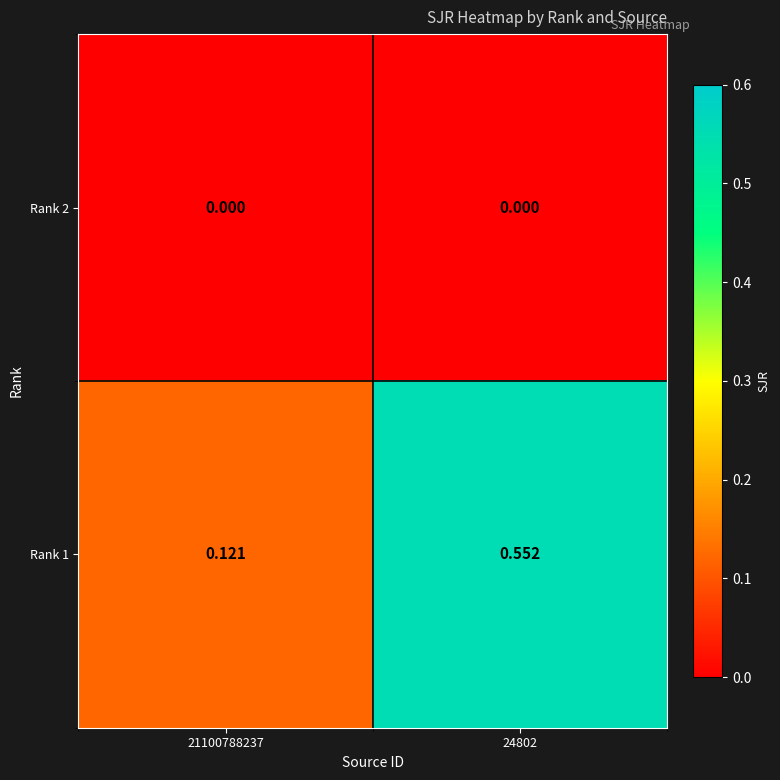

Is the value of Rank 1 at 21100788237 greater than the value of Rank 2 at 24802?

Yes